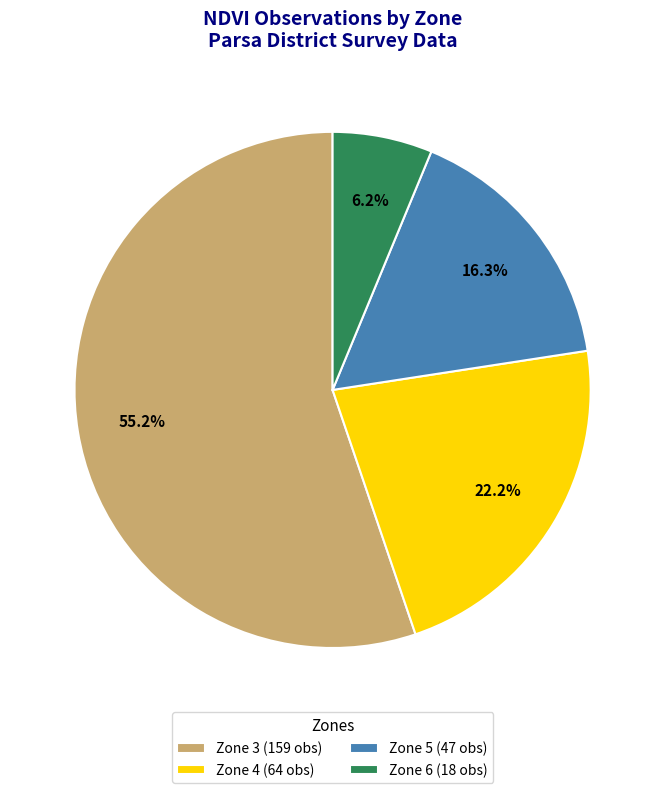

Is Zone 5 the majority of the pie?

No